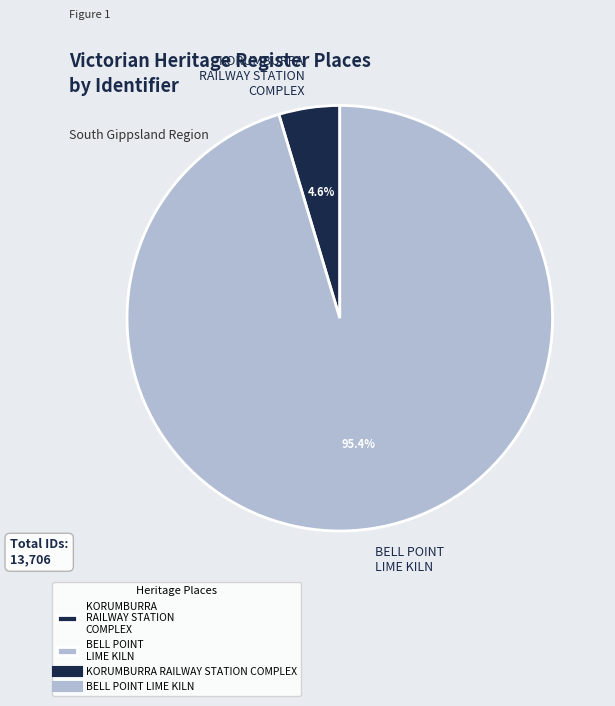

True or false: KORUMBURRA RAILWAY STATION COMPLEX accounts for 16% of the total.

False